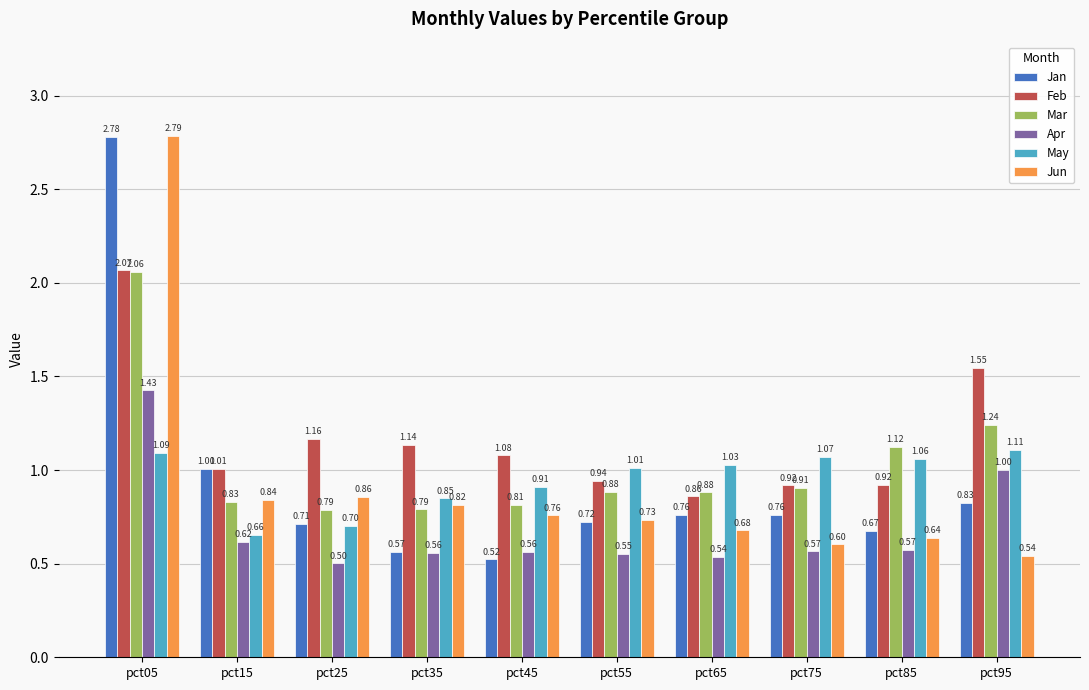

Is it true that May equals 0.9 at pct15?

False